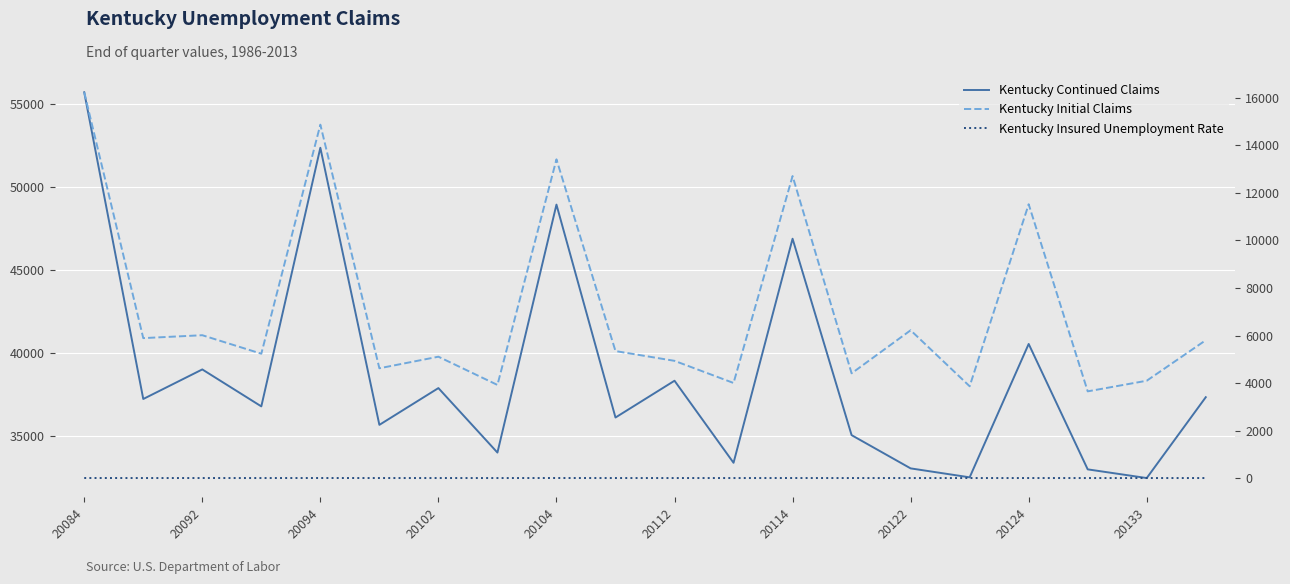

Where is the first local maximum for Kentucky Initial Claims?

20092